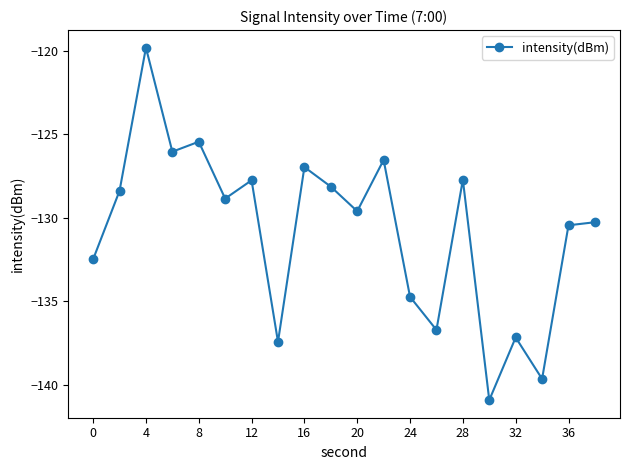

How many interior local valleys (lower than both neighbors) does the data have?

7